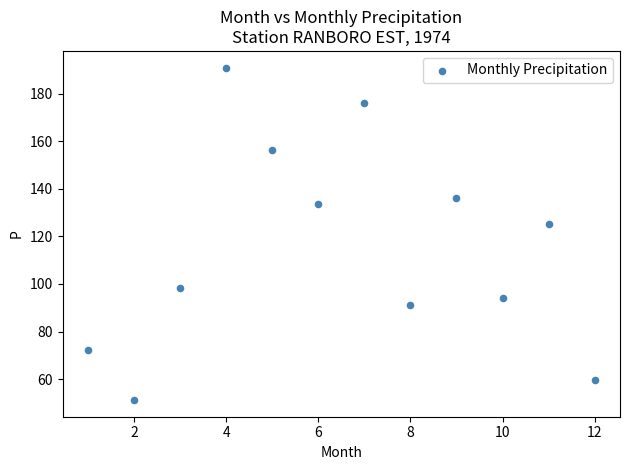

What is the range of Y values (max minus min)?

139.7